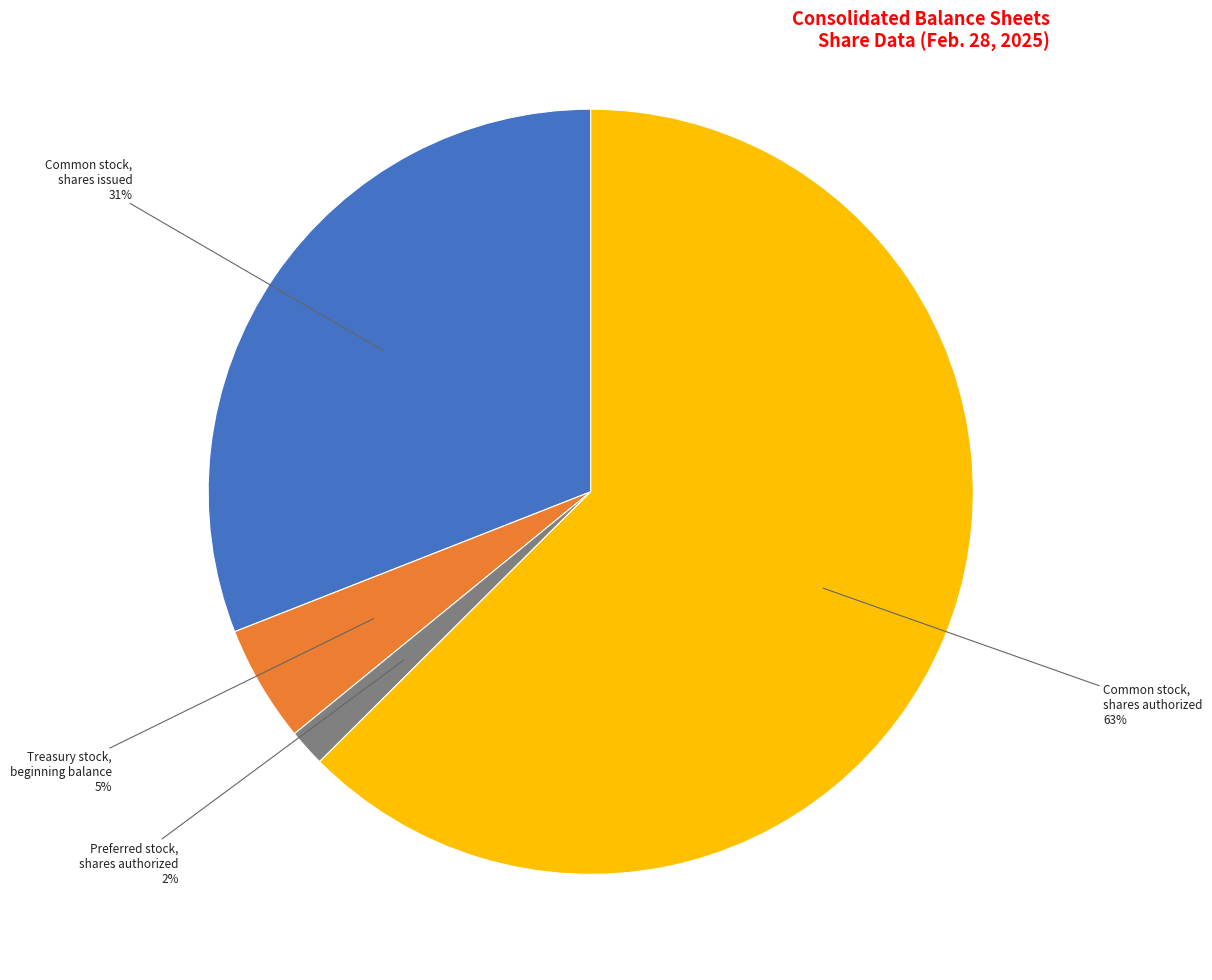

Which slice is the largest?

Common stock, shares authorized